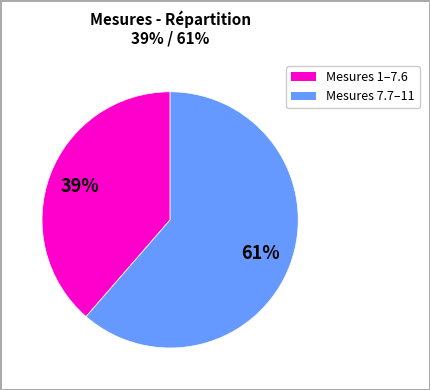

Is there any slice that represents more than half of the pie?

Yes